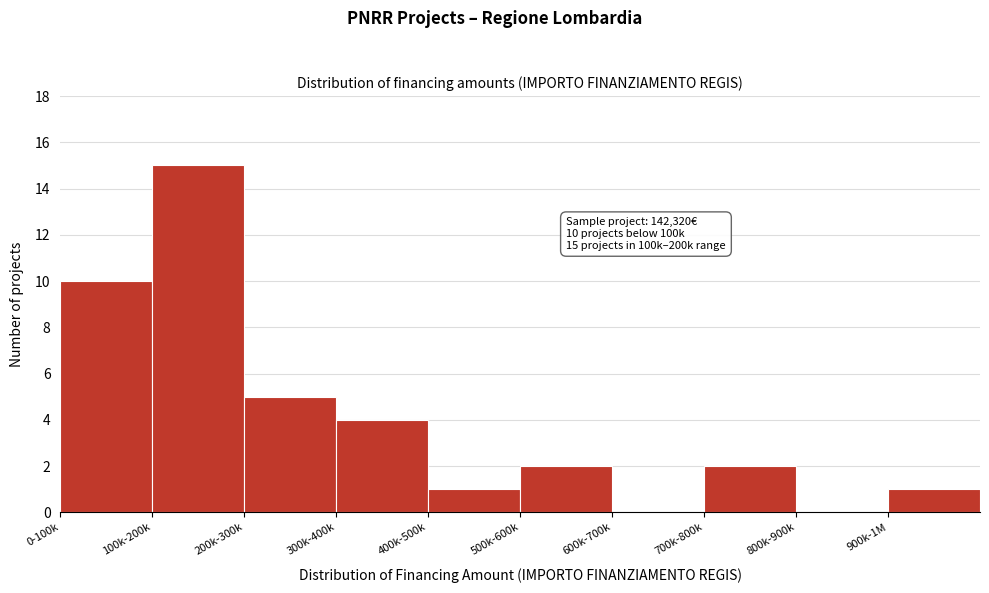

Reading left to right, list all the values displayed in this chart.

0-100k=10	100k-200k=15	200k-300k=5	300k-400k=4	400k-500k=1	500k-600k=2	600k-700k=0	700k-800k=2	800k-900k=0	900k-1M=1